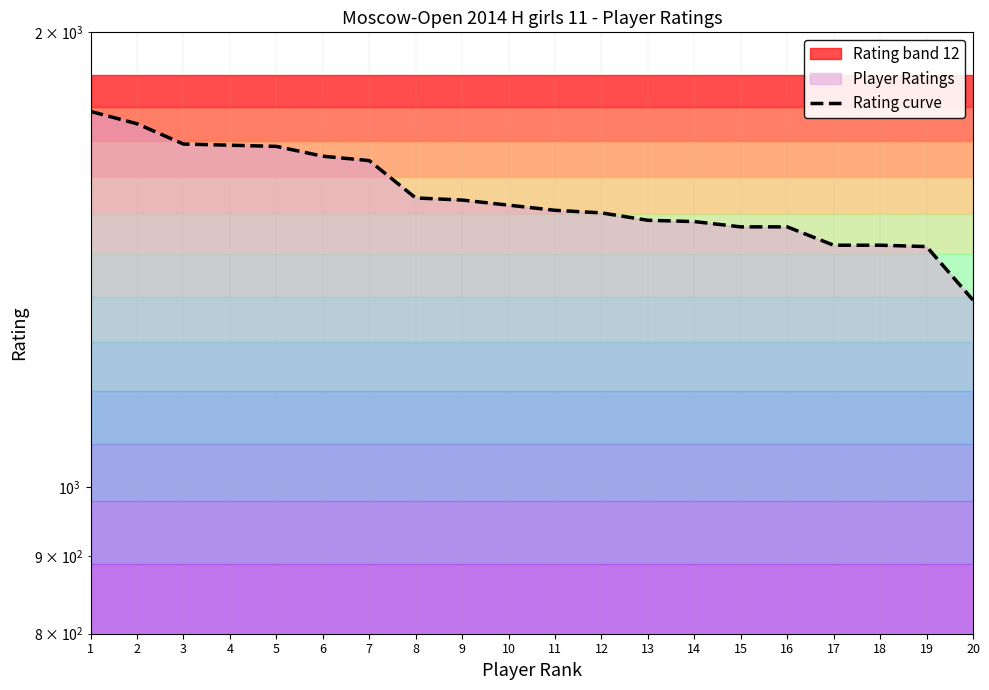

Between 12 and 6, which is larger?

6